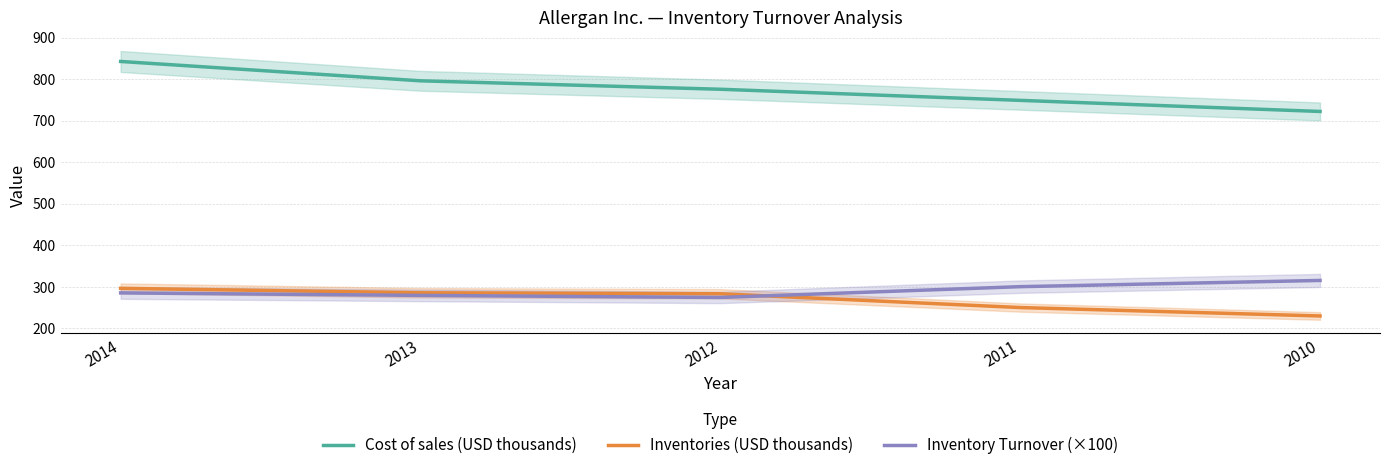

Where is Inventory Turnover (×100) nearest to the value 294?

2011